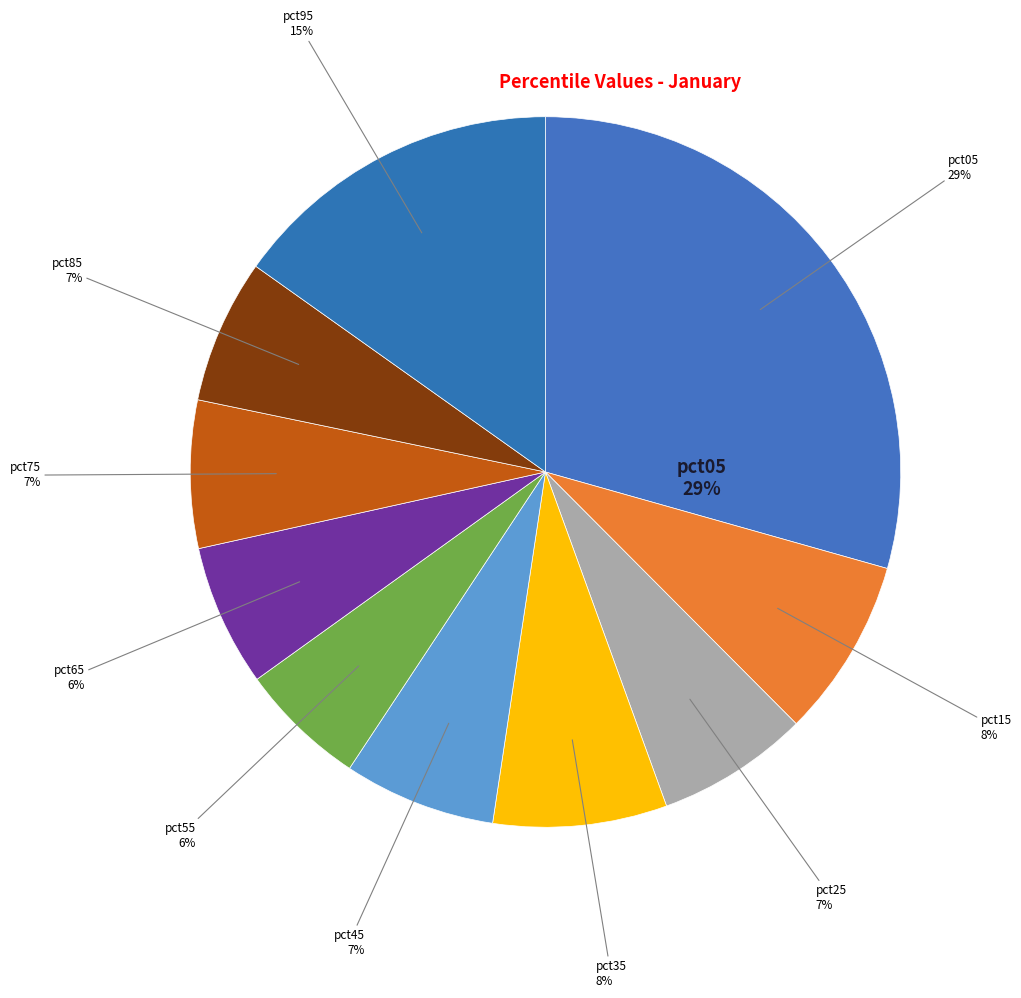

Rank the categories by value from highest to lowest.

pct05, pct95, pct15, pct35, pct25, pct45, pct75, pct85, pct65, pct55